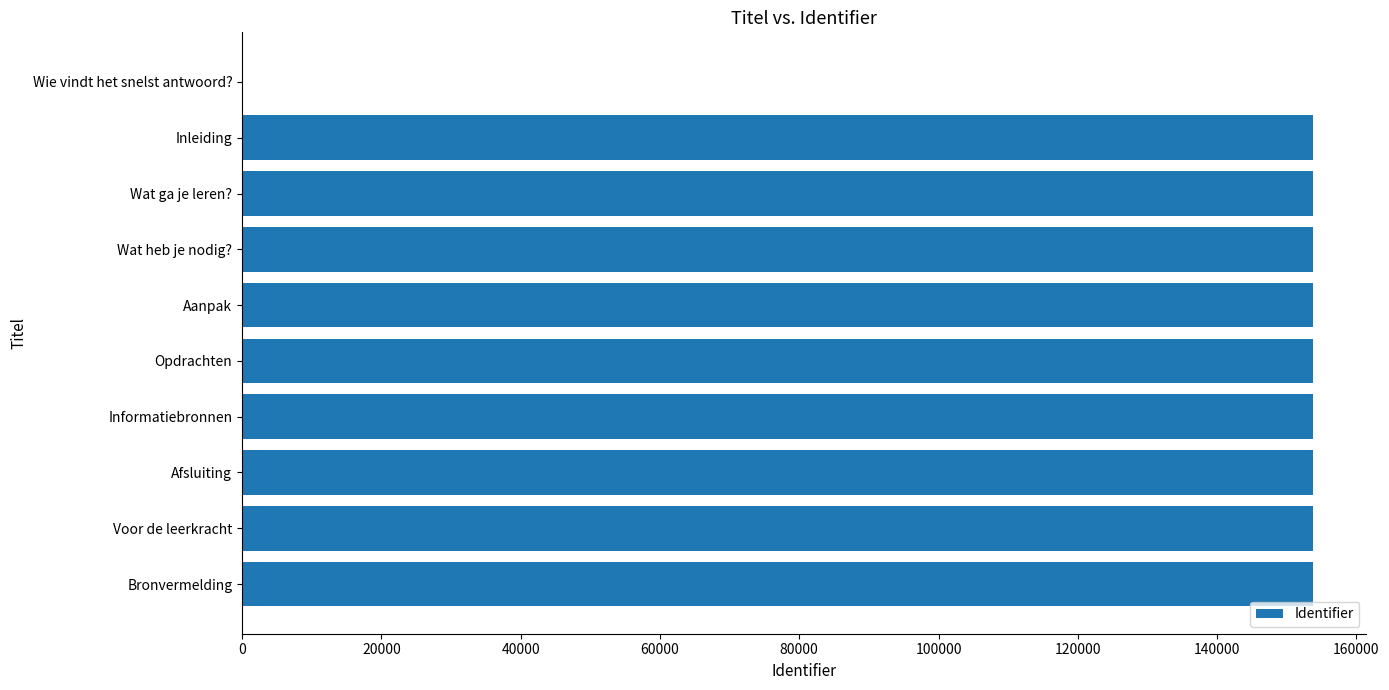

What is the ratio of the value at Bronvermelding to the value at Opdrachten?

1.0